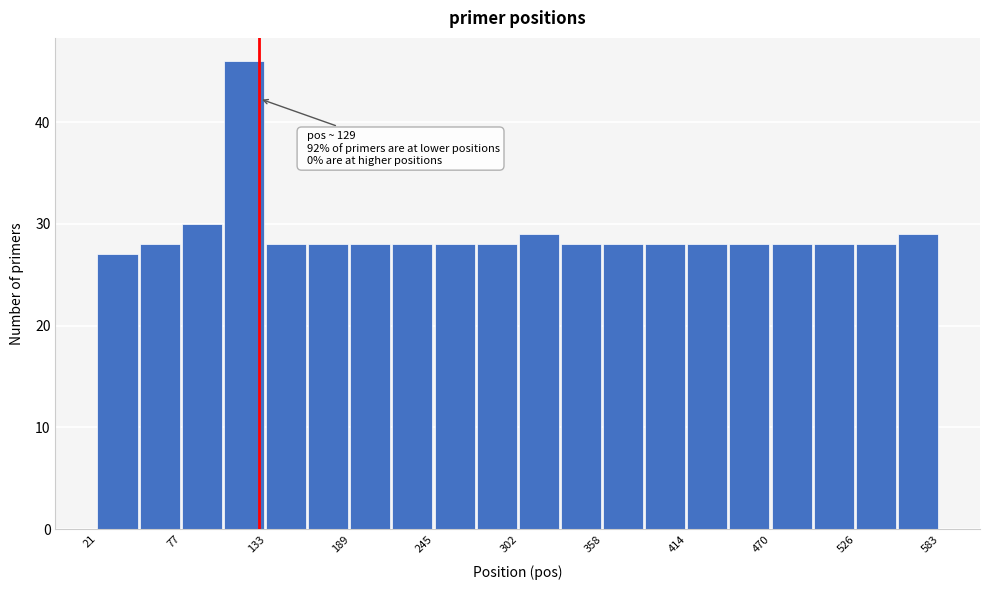

Around what value on the x-axis is the tallest bar? Give the approximate position of its centre, as read against the axis.

120